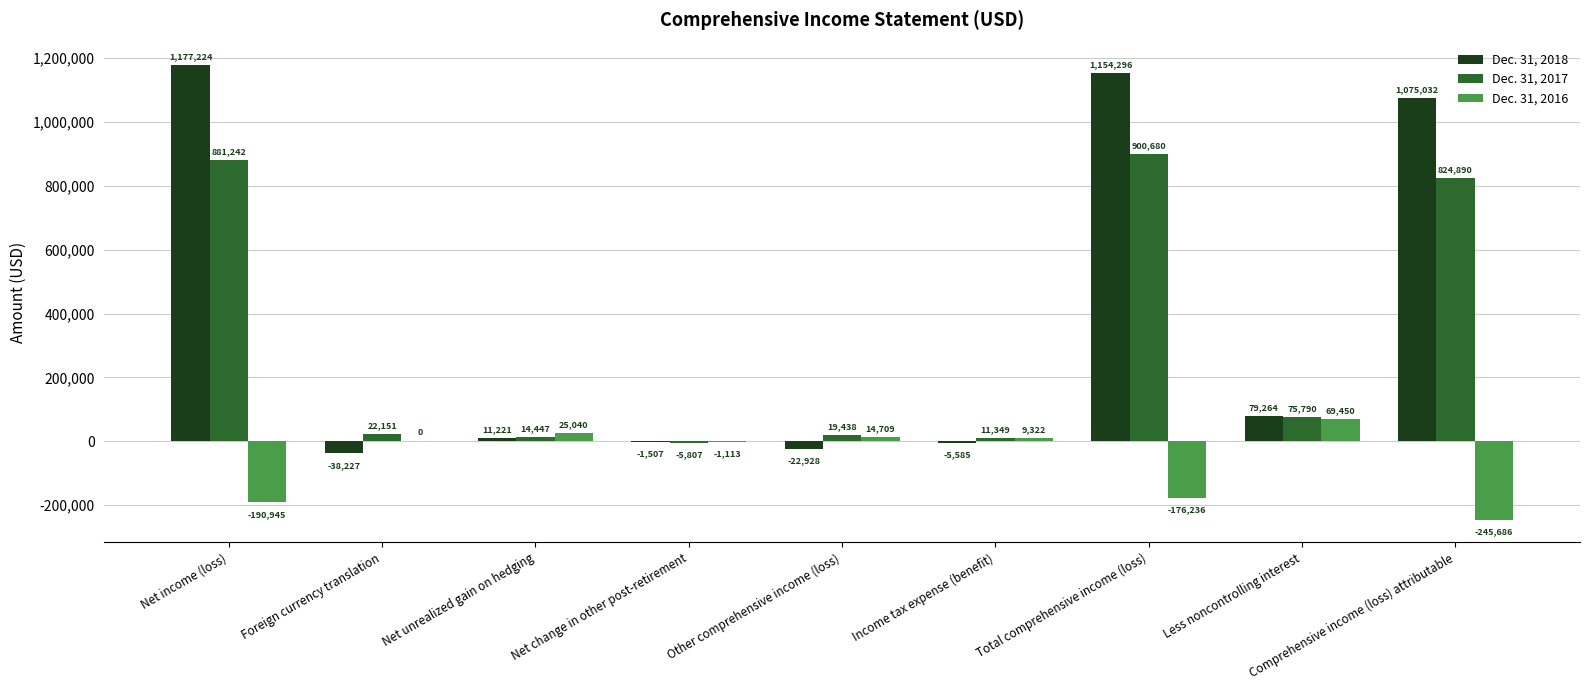

What is the total value across all series at Net unrealized gain on hedging?

50708